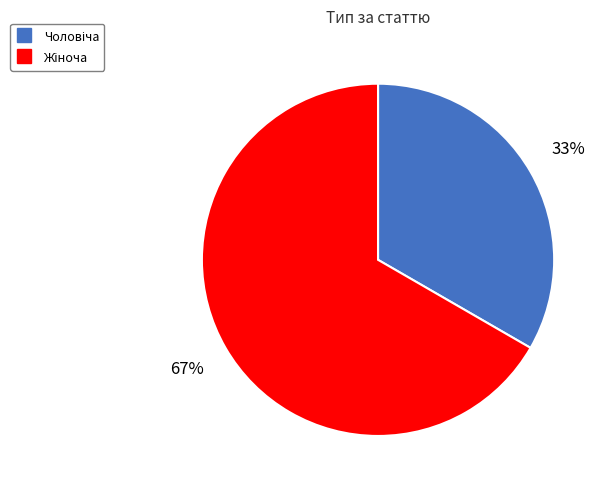

Does any single category account for the majority?

Yes